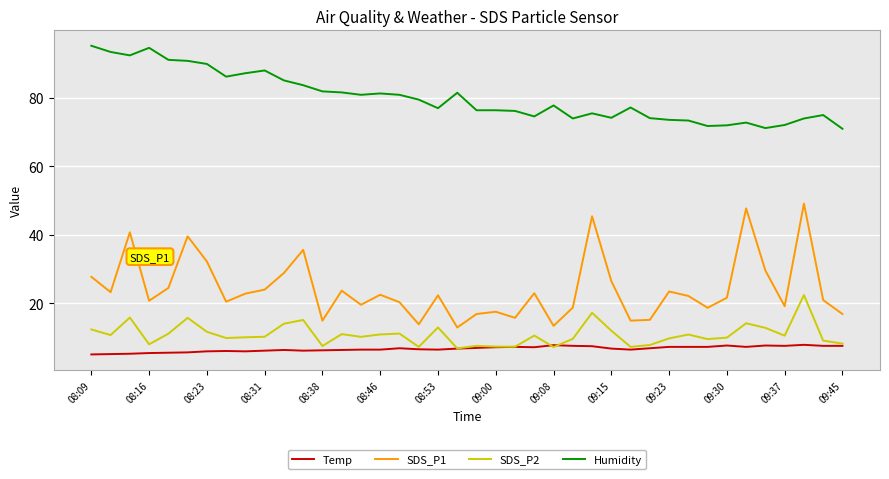

What is the maximum value for Humidity?

95.1